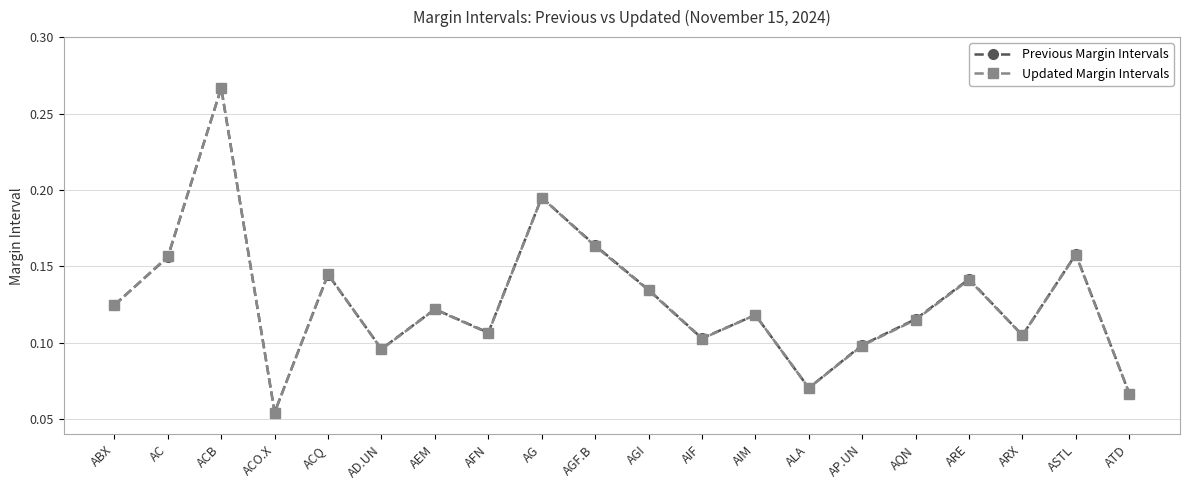

Which category has the highest value across all series?

ACB